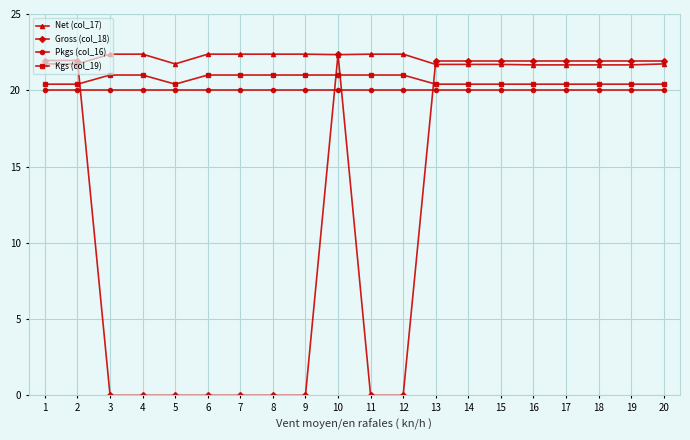

How many values in the Gross (col_18) series are below 21?

9